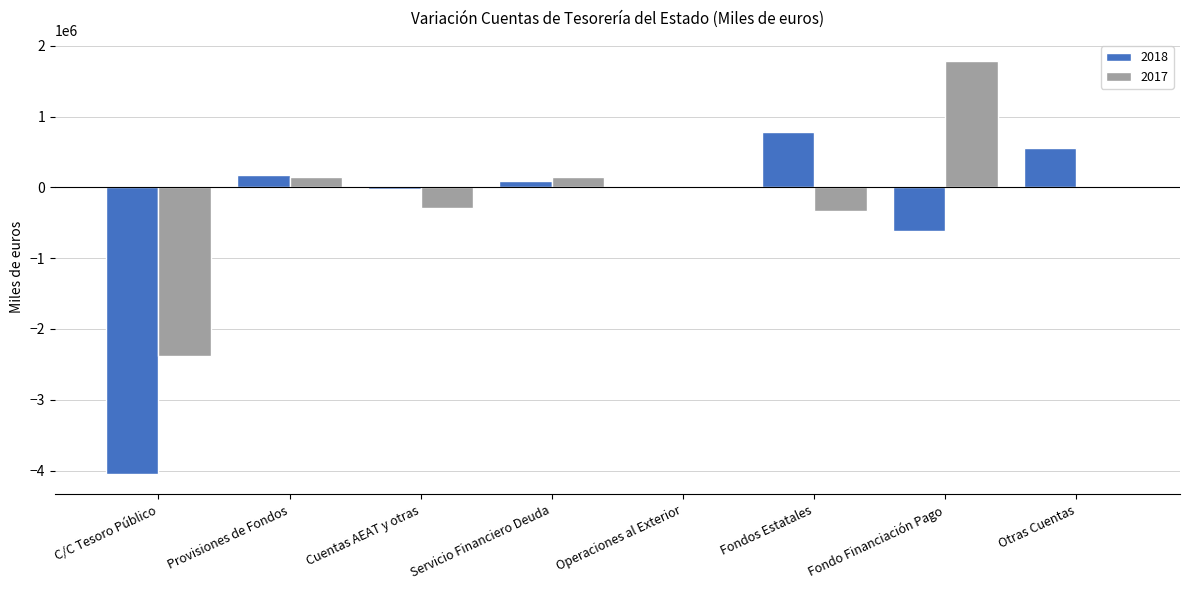

What is the average value of the 2017 series?

-116587